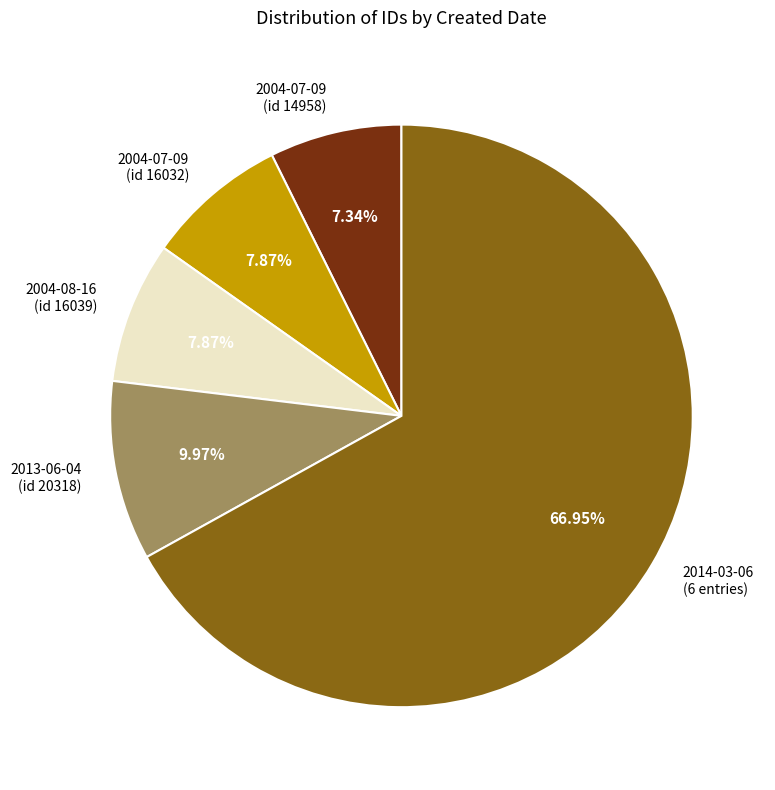

Between 2004-07-09 (id 14958) and 2004-07-09 (id 16032), which is larger?

2004-07-09 (id 16032)